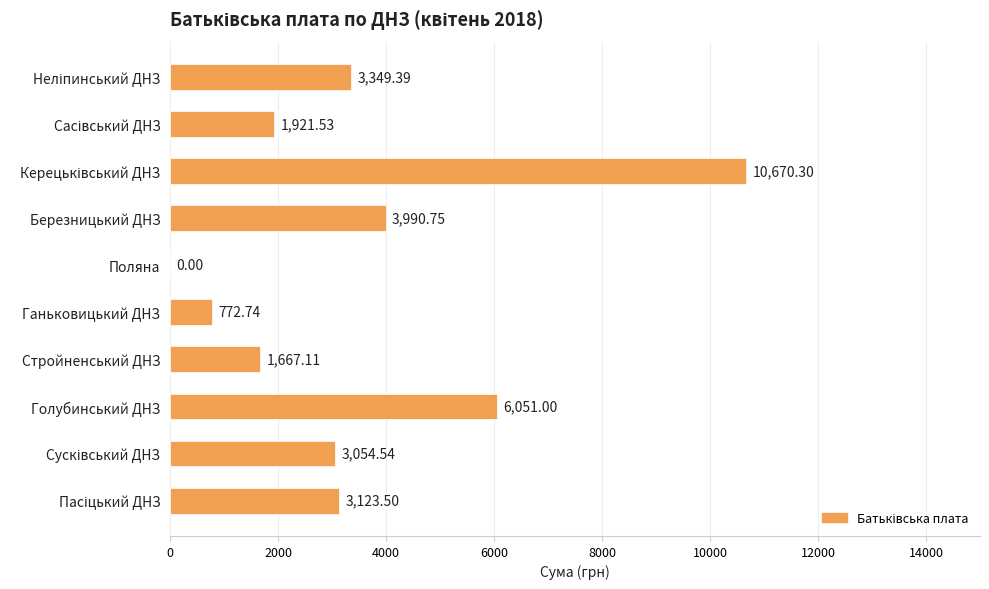

What is the change in value from Стройненський ДНЗ to Голубинський ДНЗ?

+4383.9